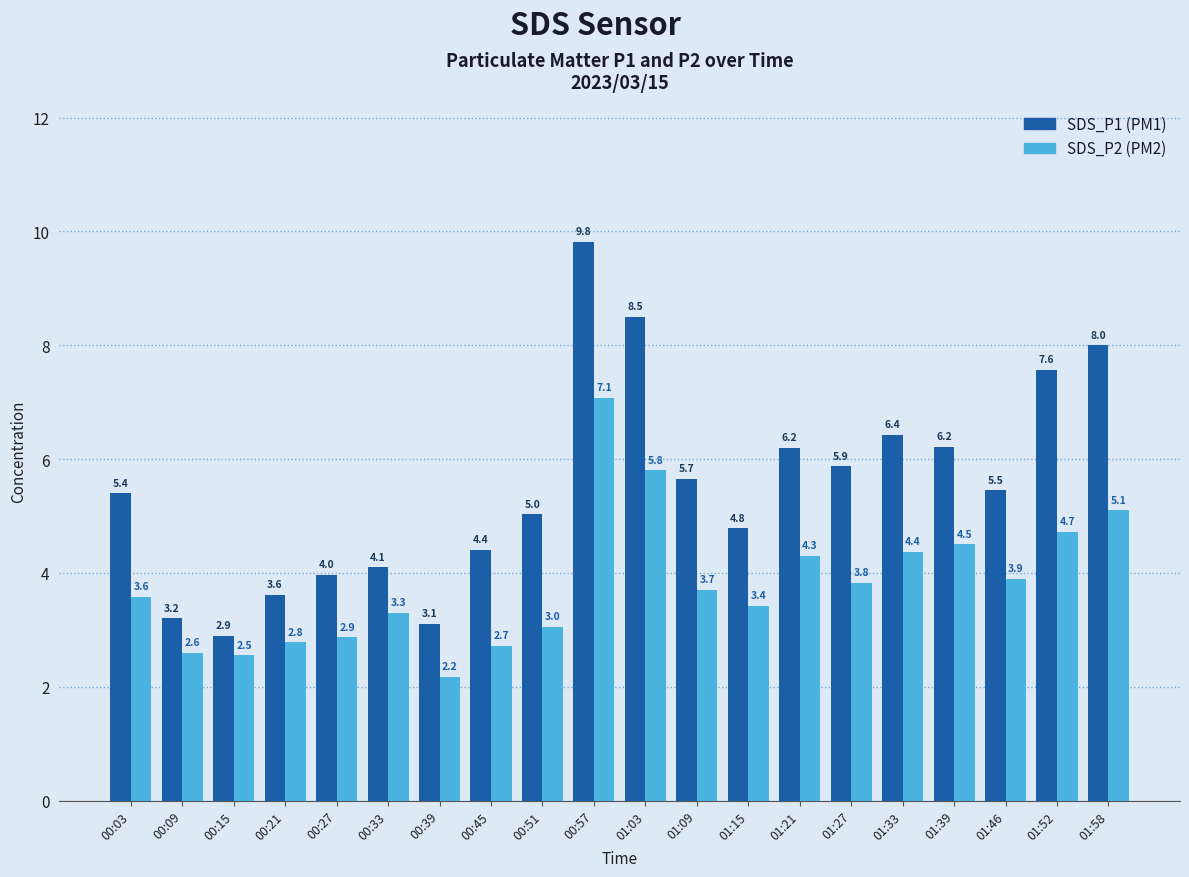

How many data points does each series have?

20